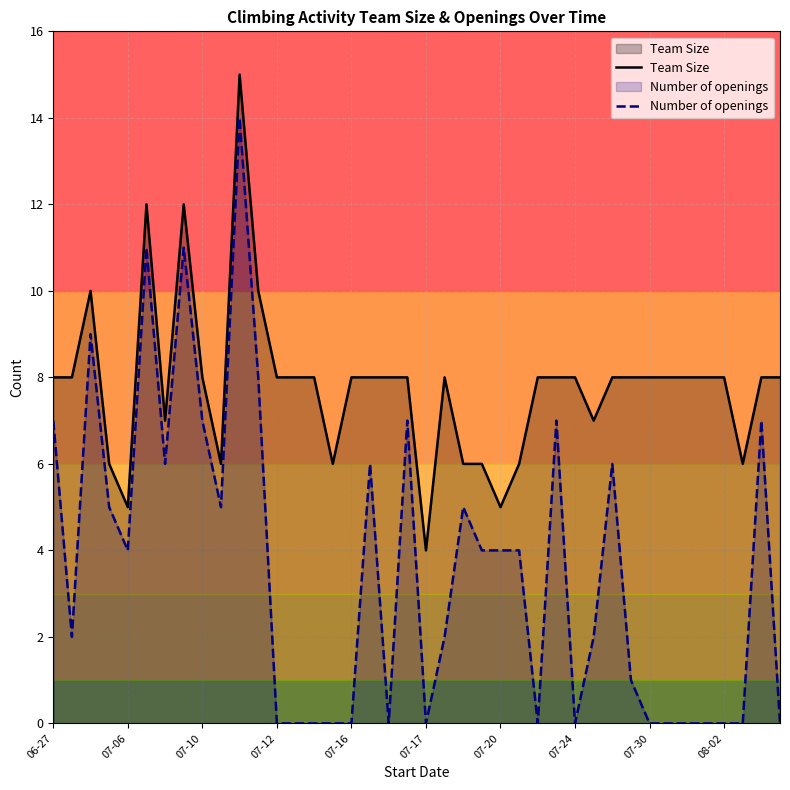

At how many categories does at least one series exceed 1?

40